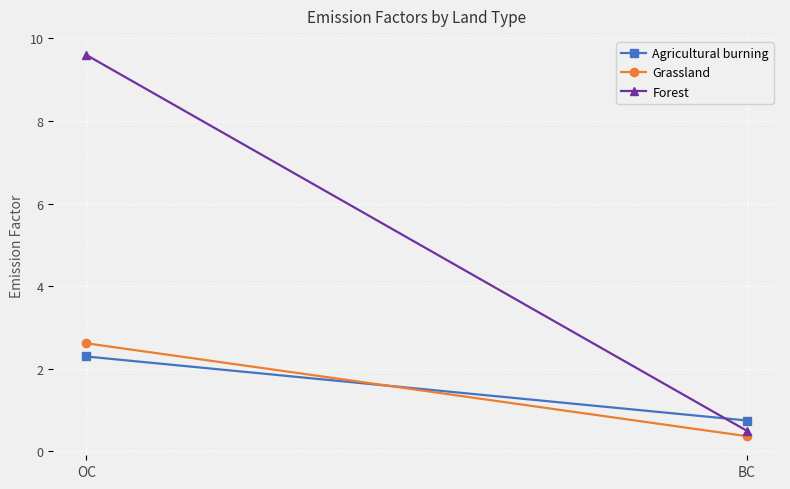

At OC, list the series in order from largest to smallest.

Forest, Grassland, Agricultural burning